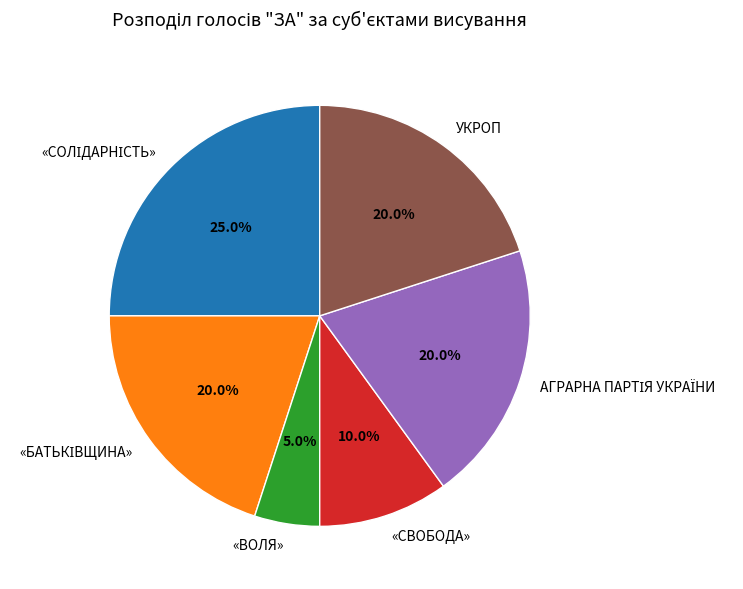

Which slice is the smallest?

«ВОЛЯ»